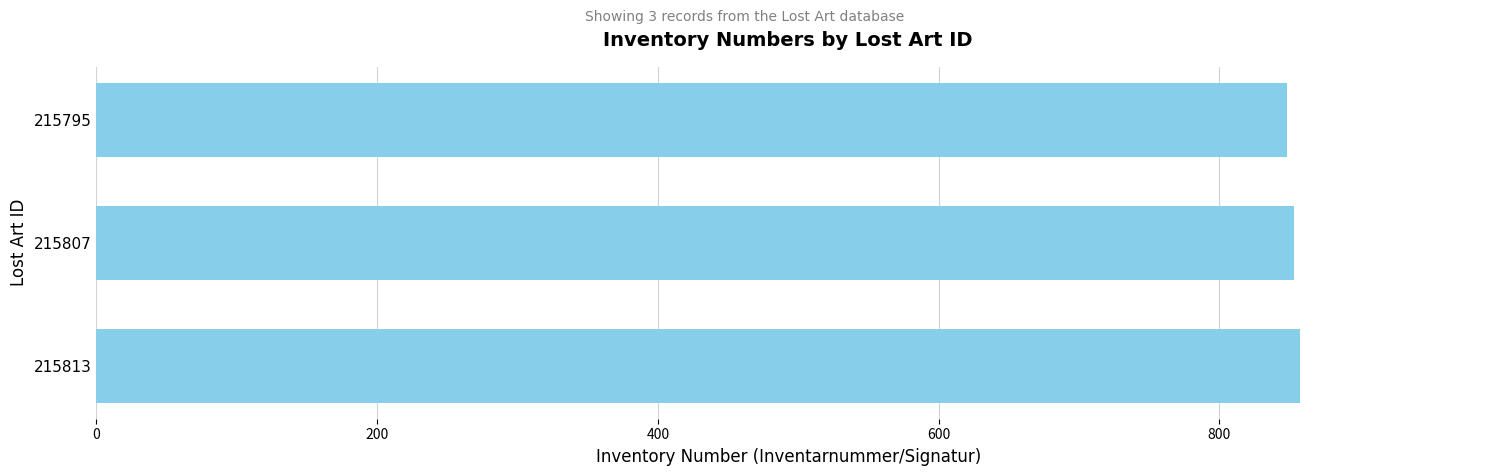

What is the difference between the second highest and minimum values?

5